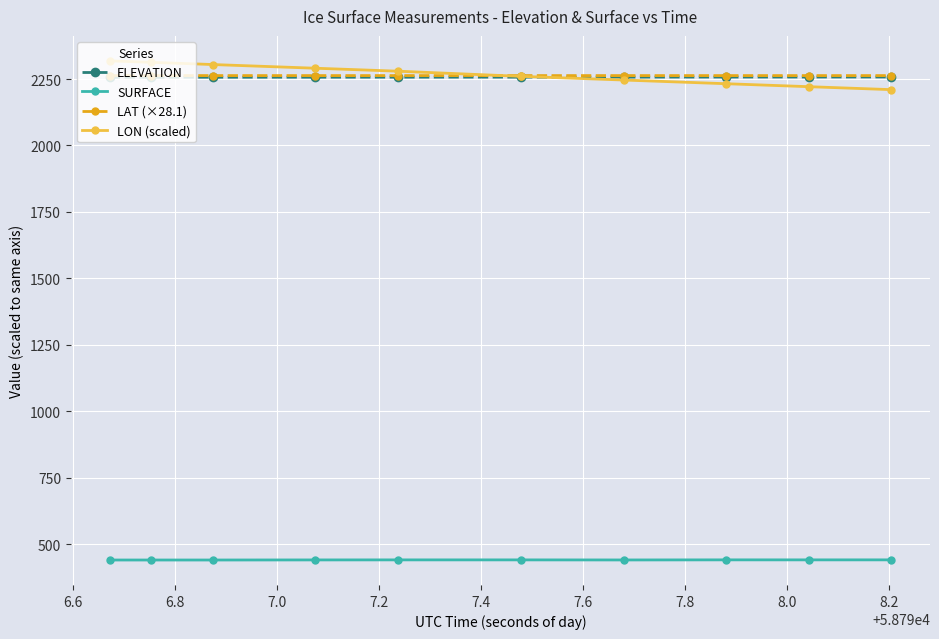

True or false: SURFACE and LAT (×28.1) intersect in this chart.

False